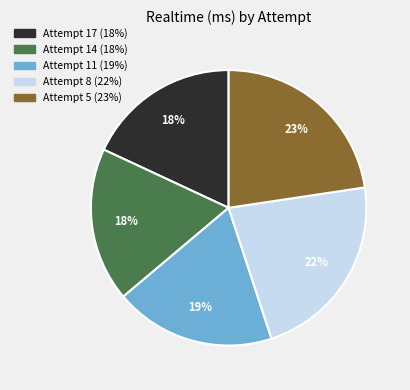

Is there a majority slice in this chart?

No